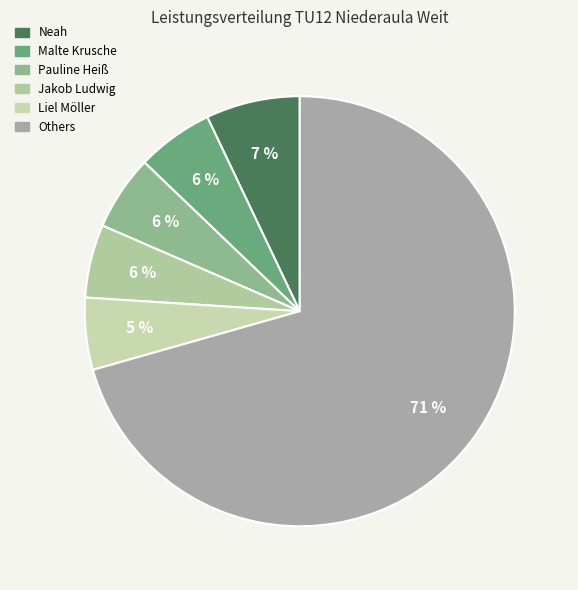

Count the number of slices in the pie.

6